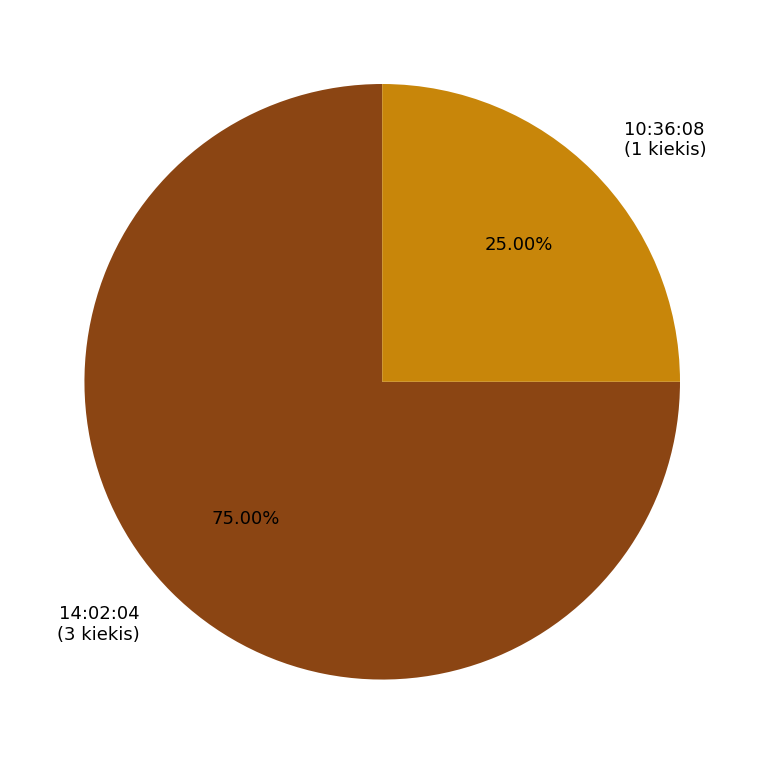

True or false: 14:02:04 accounts for 75% of the total.

True